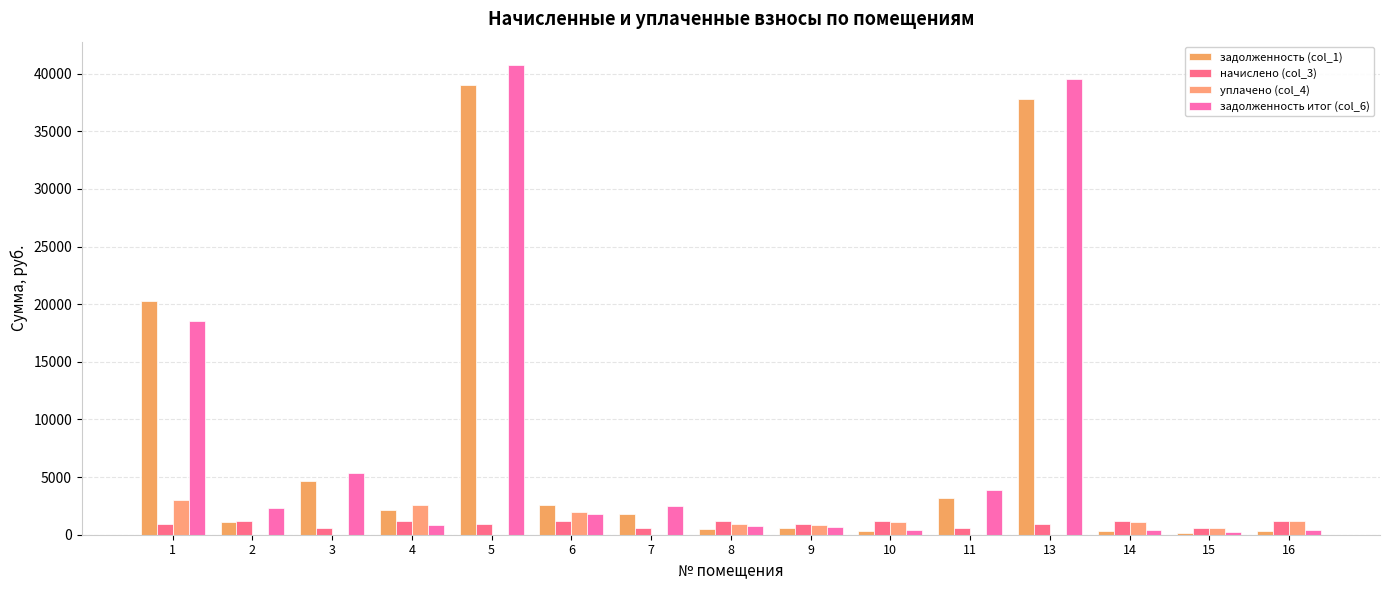

How many groups of bars are there?

15